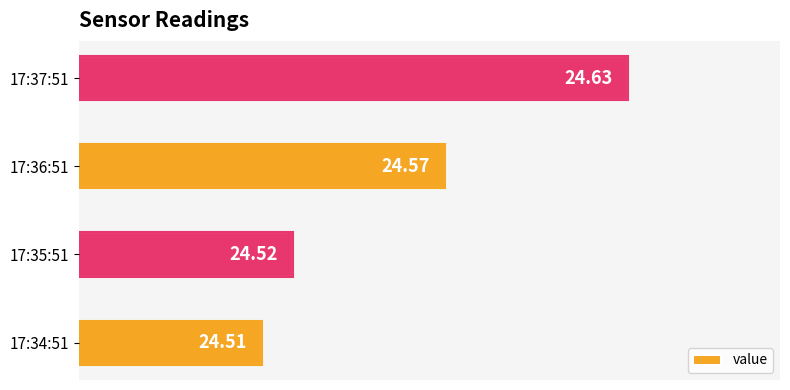

Between 17:36:51 and 17:37:51, which is larger?

17:37:51